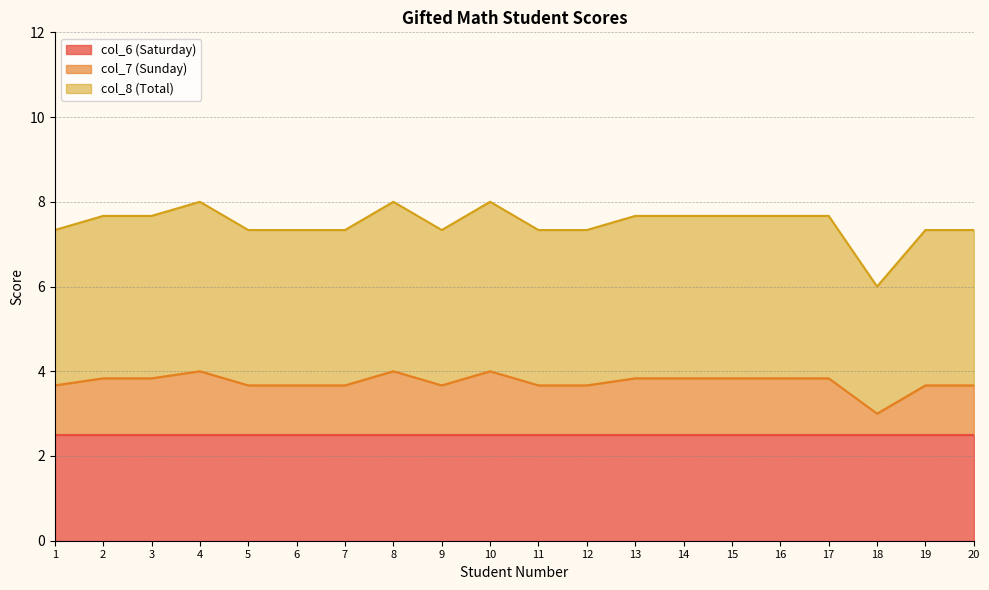

At which category is the sum across all series the highest?

4